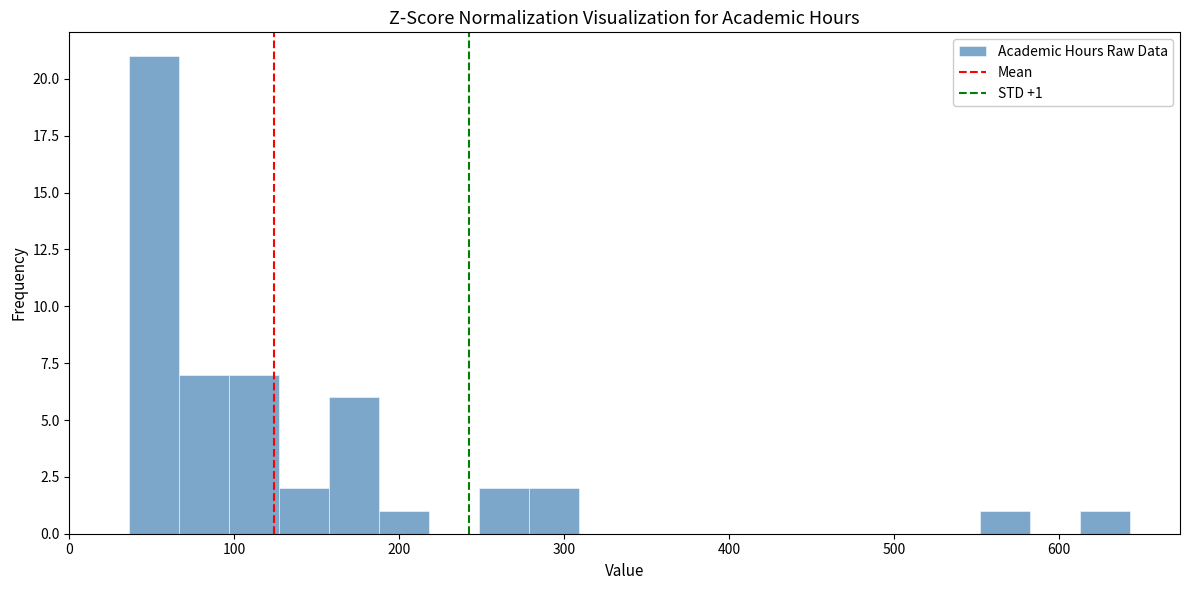

Around what value on the x-axis is the tallest bar? Give the approximate position of its centre, as read against the axis.

50